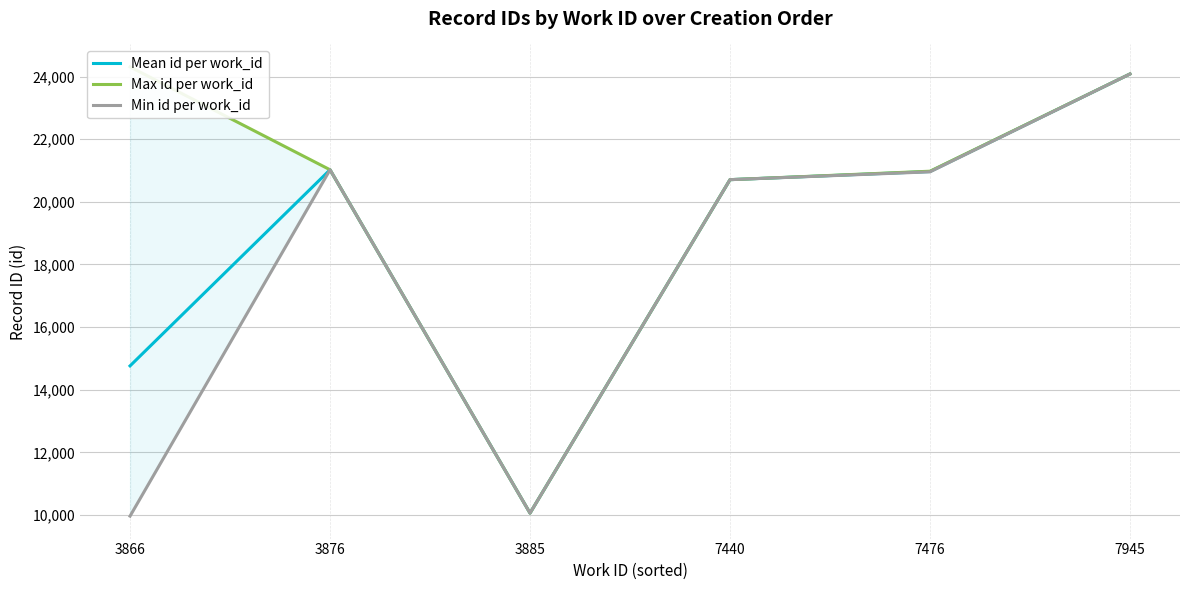

The Mean id per work_id series shows 20970.0 at 7476. True or false?

True